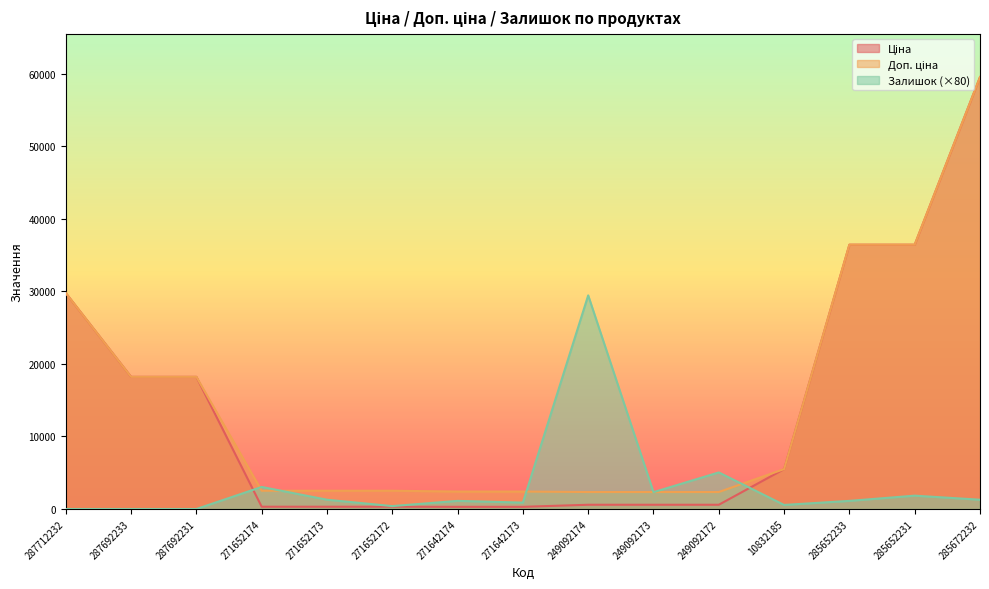

What is the greatest value displayed?

59523.0